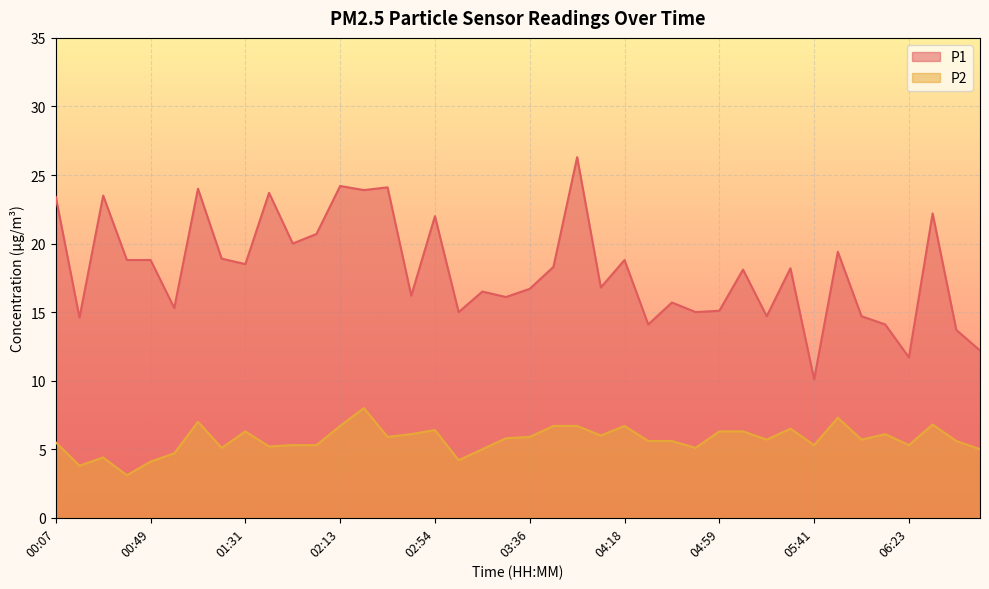

What is the minimum value shown in the chart?

3.1